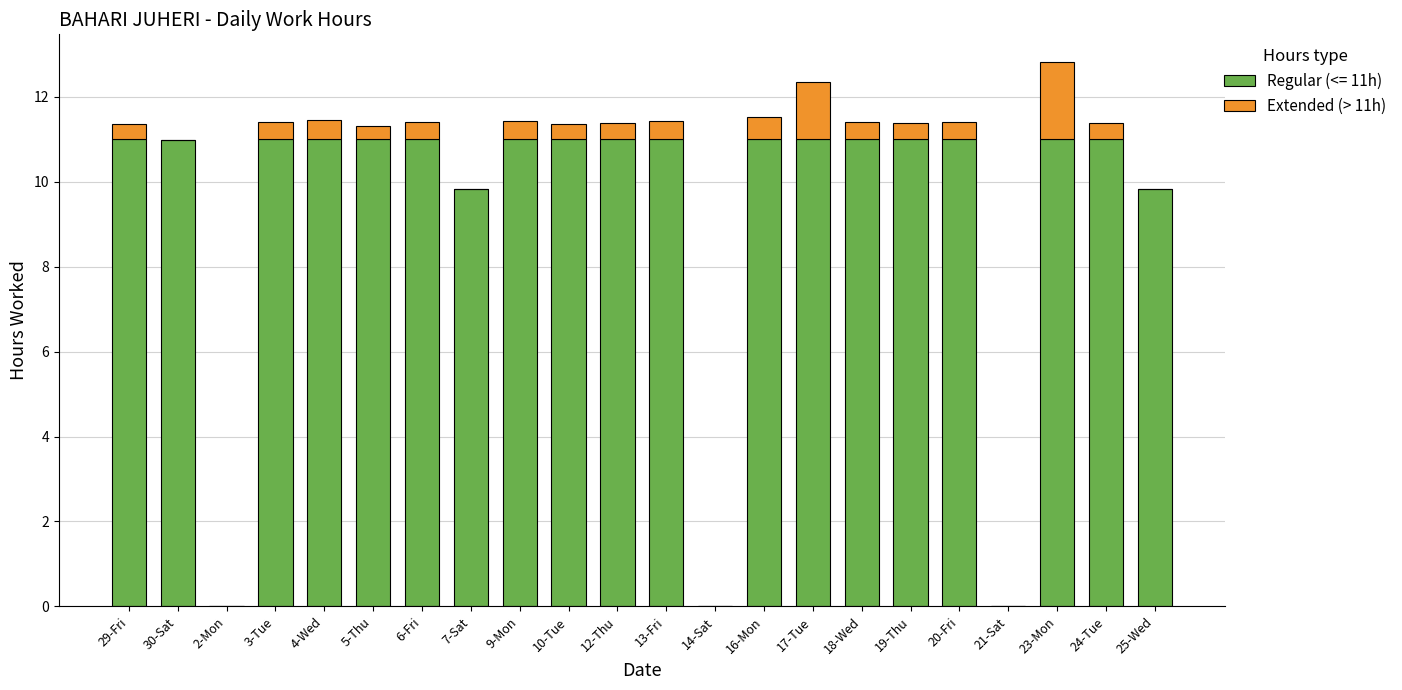

The value of Regular (<= 11h) at 18-Wed is 18.7. True or false?

False